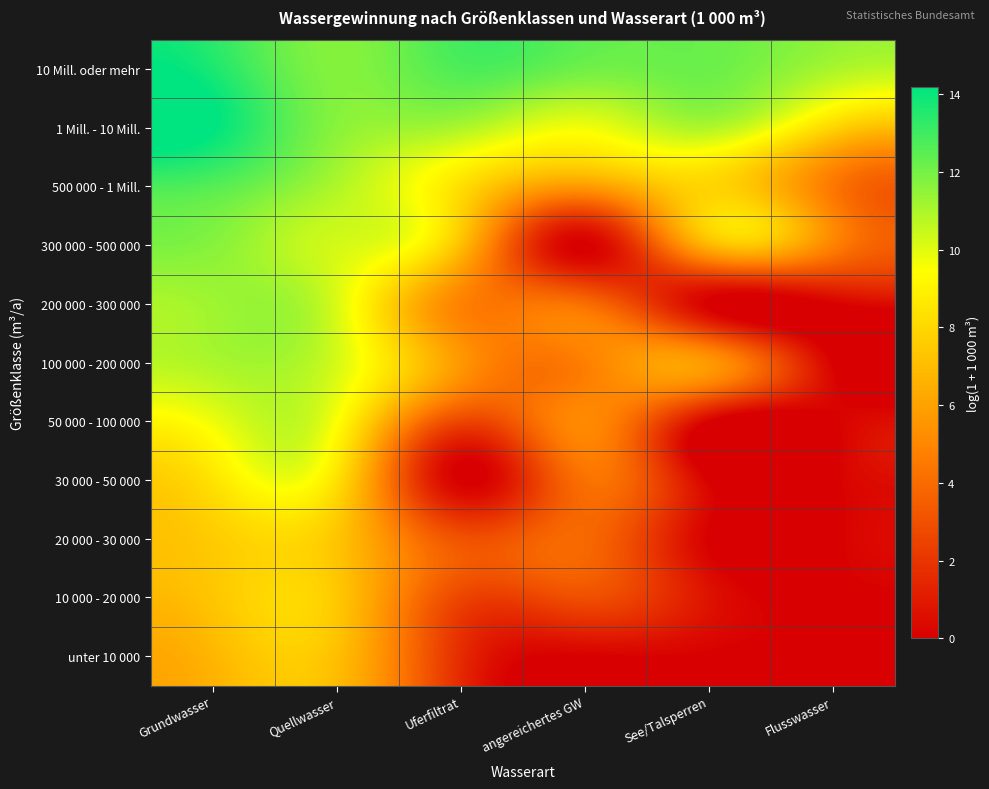

How many series are shown in this chart?

11